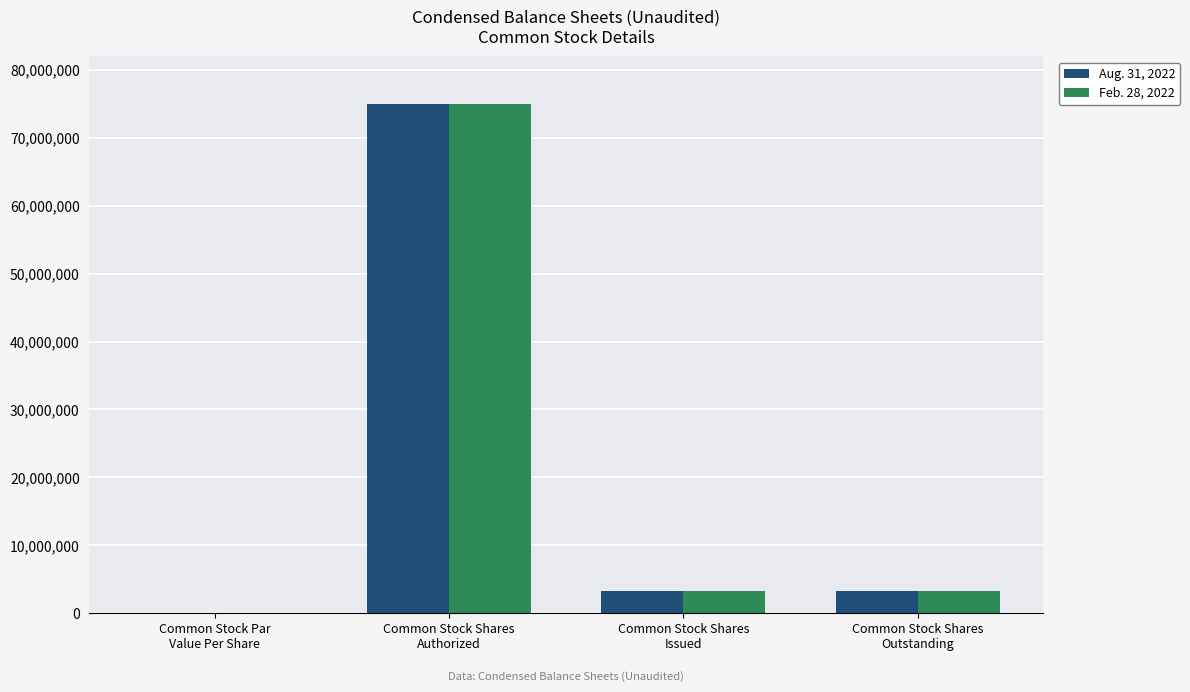

What is the sum of all Feb. 28, 2022 values?

81470000.0